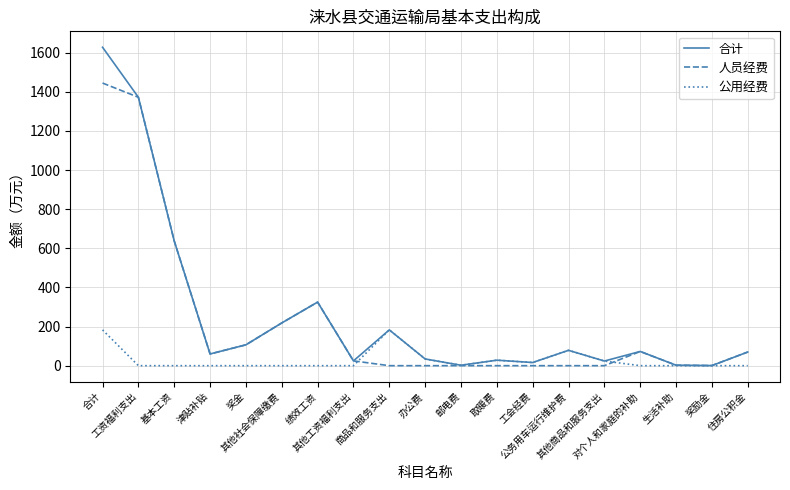

What is the greatest value displayed?

1628.2